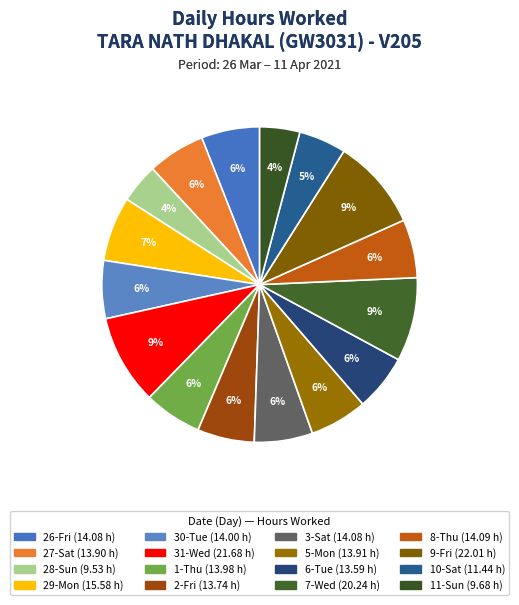

How many segments does this pie chart have?

16